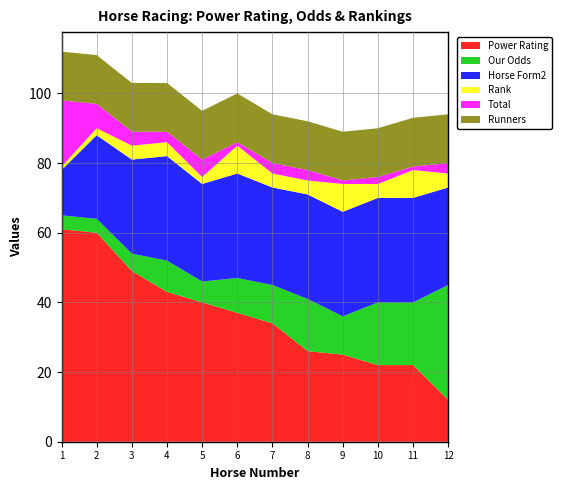

Reading left to right, what are all the values shown in this chart?

Power Rating: 1=61	2=60	3=49	4=43	5=40	6=37	7=34	8=26	9=25	10=22	11=22	12=12
Our Odds: 1=4	2=4	3=5	4=9	5=6	6=10	7=11	8=15	9=11	10=18	11=18	12=33
Horse Form2: 1=13	2=24	3=27	4=30	5=28	6=30	7=28	8=30	9=30	10=30	11=30	12=28
Rank: 1=1	2=2	3=4	4=4	5=2	6=8	7=4	8=4	9=8	10=4	11=8	12=4
Total: 1=19	2=7	3=4	4=3	5=5	6=1	7=3	8=3	9=1	10=2	11=1	12=3
Runners: 1=14	2=14	3=14	4=14	5=14	6=14	7=14	8=14	9=14	10=14	11=14	12=14